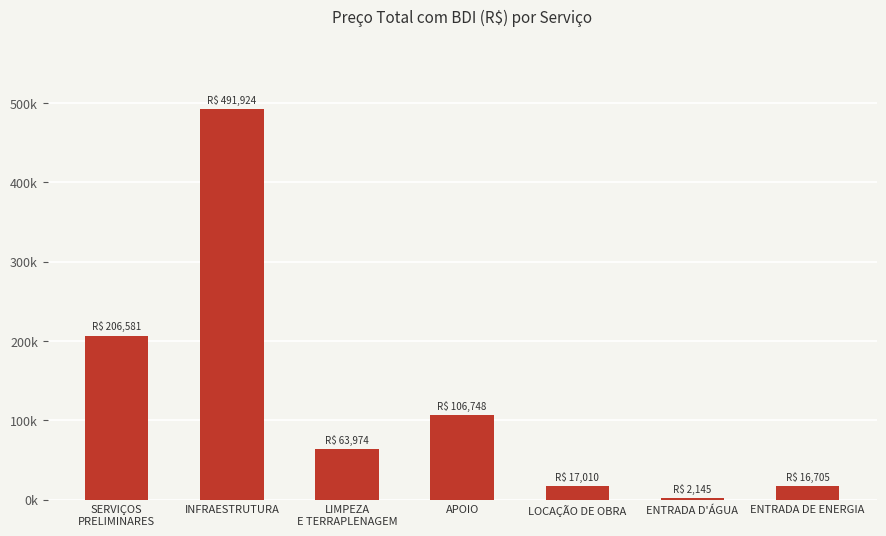

What is the label of the 1st bar from the left?

SERVIÇOS
PRELIMINARES